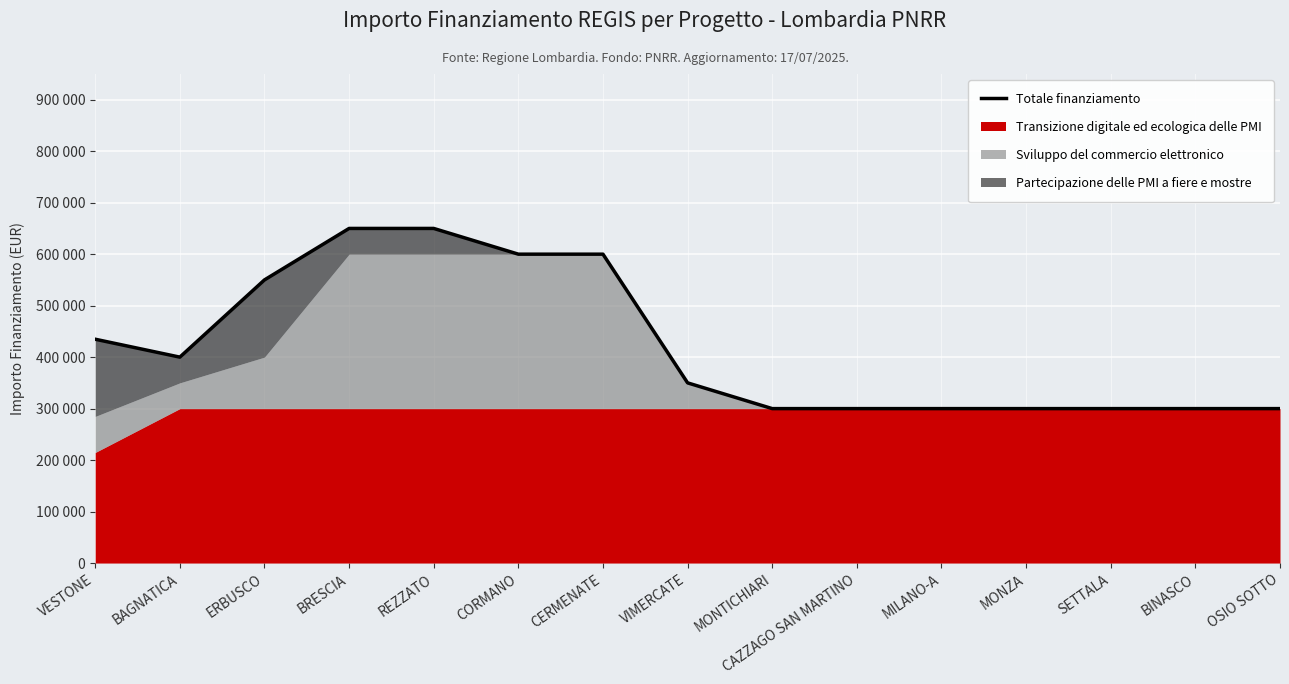

How many data points are less than 350000?

7